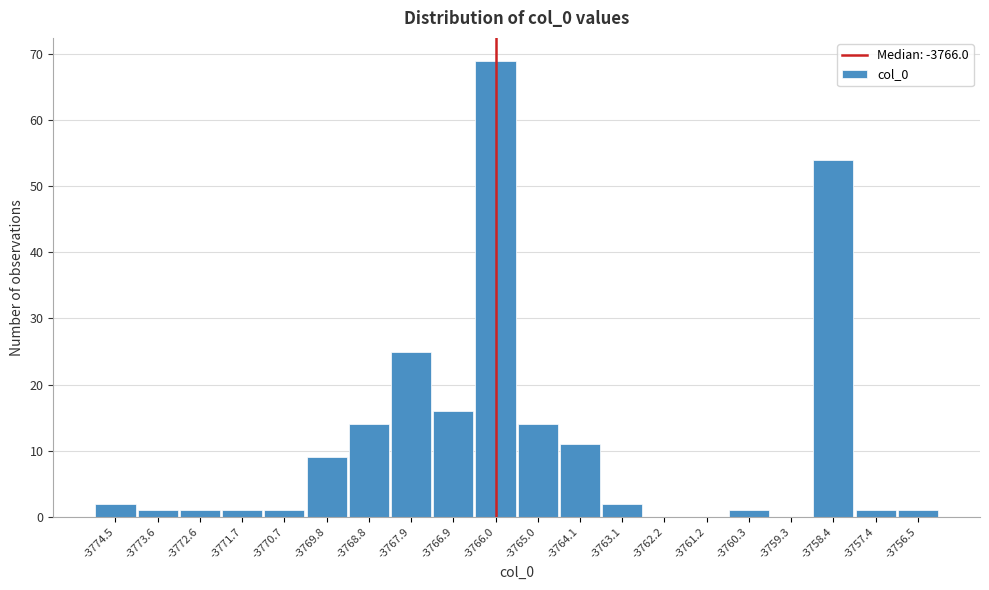

Reading left to right, transcribe this chart: for each bar, give the range it covers on the x-axis and its height. Neither the bar edges nor the heights are printed on the chart, so give them approximately, as read against the axes.

-3775.00 to -3774.05: 2
-3774.05 to -3773.10: 1
-3773.10 to -3772.15: 1
-3772.15 to -3771.20: 1
-3771.20 to -3770.25: 1
-3770.25 to -3769.30: 9
-3769.30 to -3768.35: 14
-3768.35 to -3767.40: 25
-3767.40 to -3766.45: 16
-3766.45 to -3765.50: 69
-3765.50 to -3764.55: 14
-3764.55 to -3763.60: 11
-3763.60 to -3762.65: 2
-3762.65 to -3761.70: 0
-3761.70 to -3760.75: 0
-3760.75 to -3759.80: 1
-3759.80 to -3758.85: 0
-3758.85 to -3757.90: 54
-3757.90 to -3756.95: 1
-3756.95 to -3756.00: 1